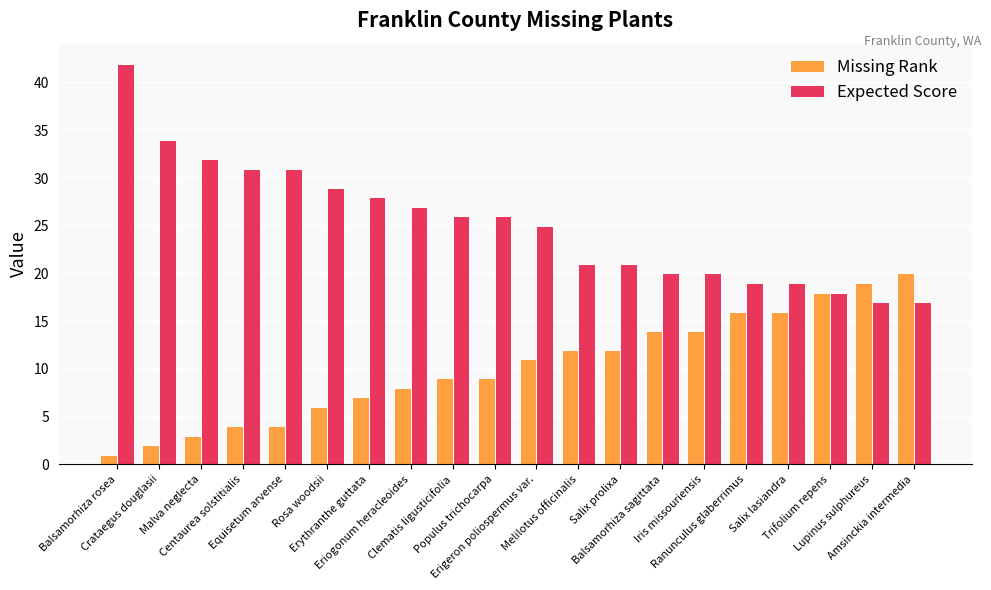

How many groups of bars are there?

20